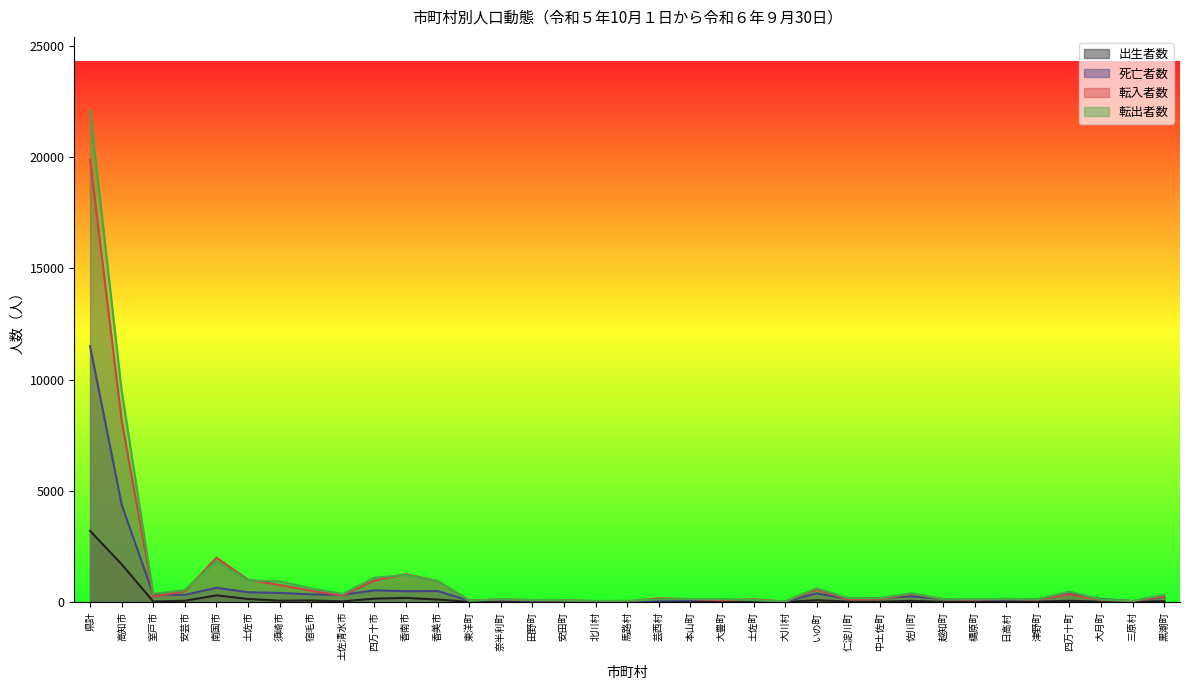

True or false: 出生者数 and 死亡者数 intersect in this chart.

False